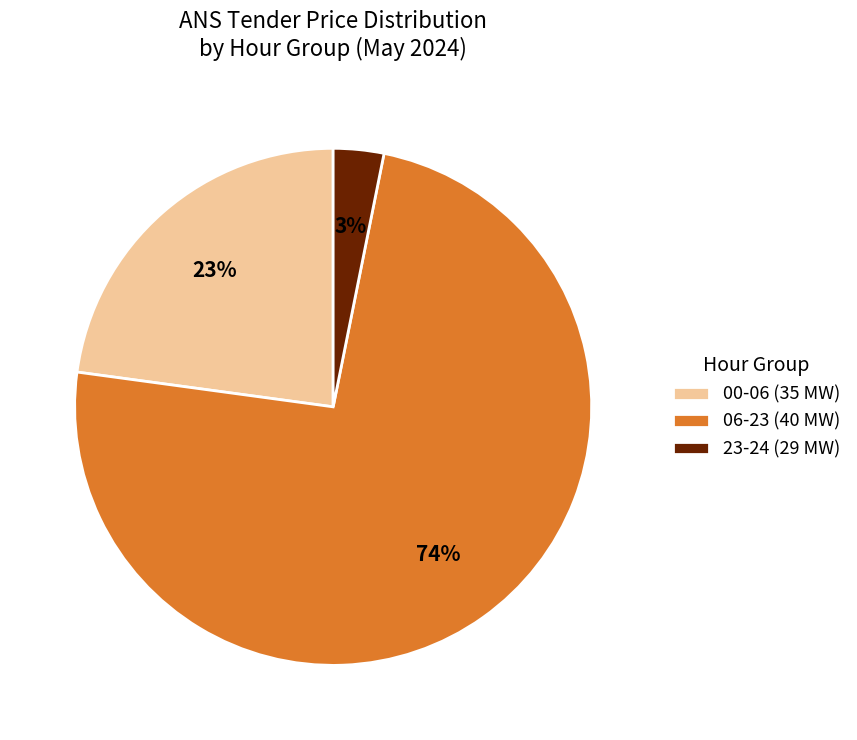

Which has a higher value, 00-06 (35 MW) or 06-23 (40 MW)?

06-23 (40 MW)